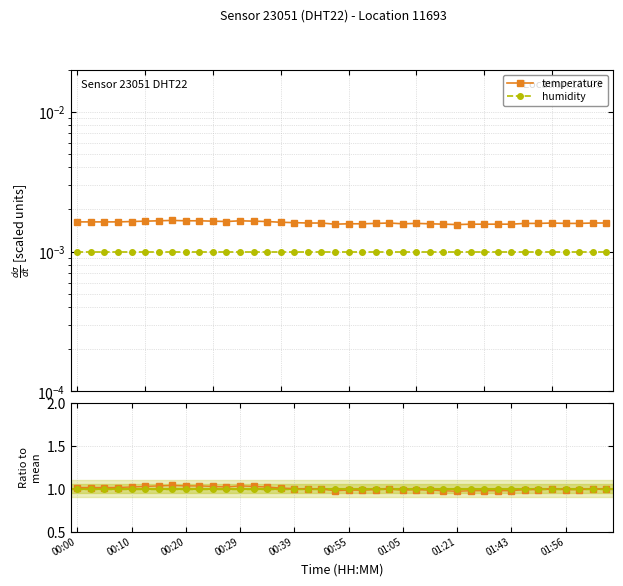

Reading left to right, list all the values displayed in this chart.

temperature: 1.0	1.0	1.0	1.0	1.0	1.0	1.0	1.0	1.0	1.0	1.0	1.0	1.0	1.0	1.0	1.0	1.0	1.0	1.0	1.0	1.0	1.0	1.0	1.0	1.0	1.0	1.0	1.0	1.0	1.0	1.0	1.0	1.0	1.0	1.0	1.0	1.0	1.0	1.0	1.0
humidity: 1.0	1.0	1.0	1.0	1.0	1.0	1.0	1.0	1.0	1.0	1.0	1.0	1.0	1.0	1.0	1.0	1.0	1.0	1.0	1.0	1.0	1.0	1.0	1.0	1.0	1.0	1.0	1.0	1.0	1.0	1.0	1.0	1.0	1.0	1.0	1.0	1.0	1.0	1.0	1.0